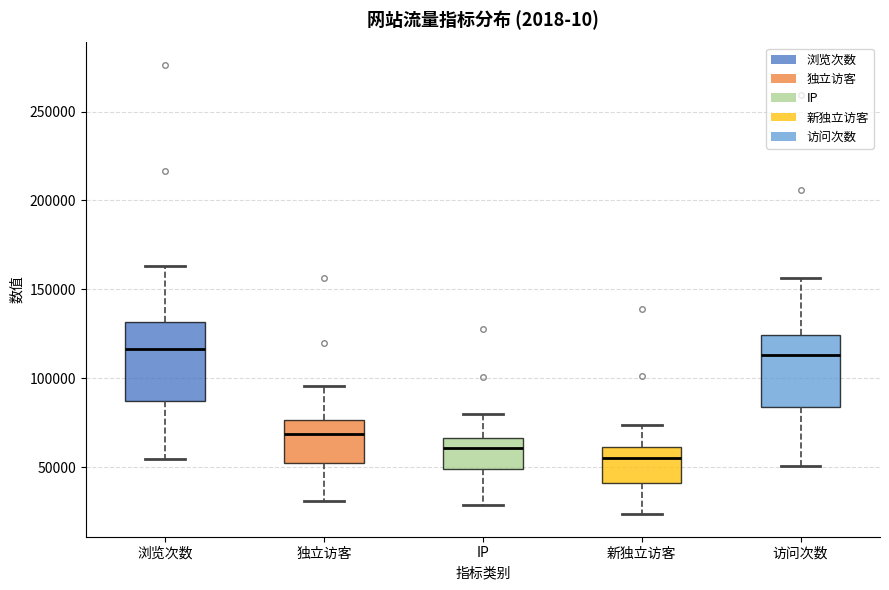

Reading left to right, read every box against the y-axis: the position of its median line, the range the box covers, and the ends of its whiskers. The values are not printed on the chart, so give them approximately, as read against the axis.

浏览次数: median 115000, box 85000 to 130000, whiskers 55000 to 165000
独立访客: median 70000, box 55000 to 75000, whiskers 30000 to 95000
IP: median 60000, box 50000 to 65000, whiskers 30000 to 80000
新独立访客: median 55000, box 40000 to 60000, whiskers 25000 to 75000
访问次数: median 115000, box 85000 to 125000, whiskers 50000 to 155000